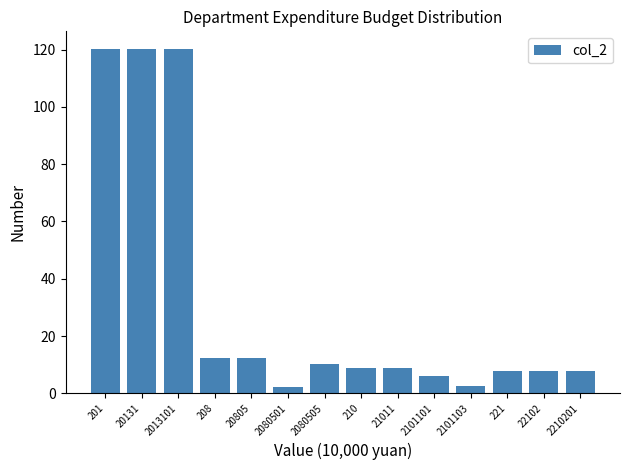

What is the maximum value shown in the chart?

120.3